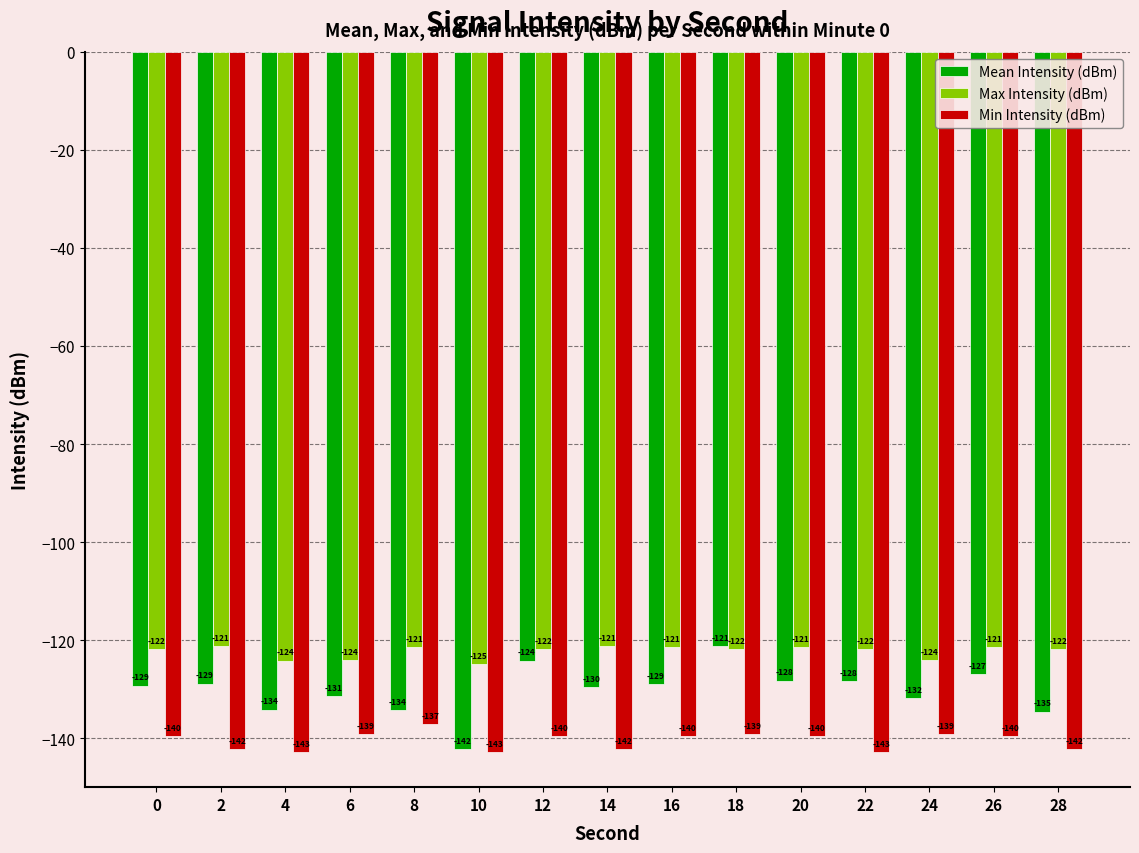

What is the value of the Min Intensity (dBm) bar at the 8th from the left?

-142.2